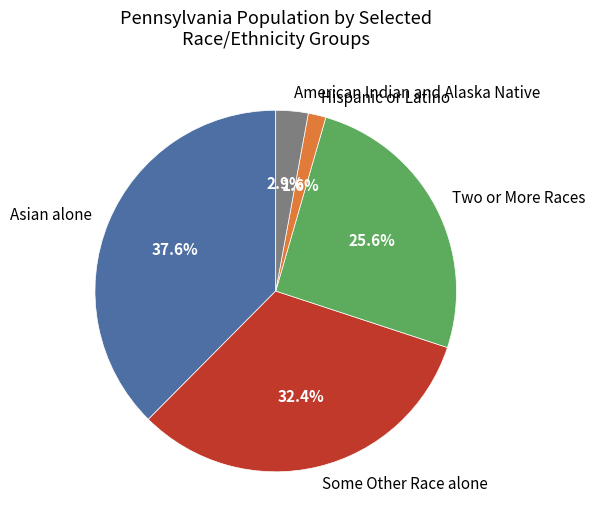

The American Indian and Alaska Native slice represents 17% of the pie. True or false?

False